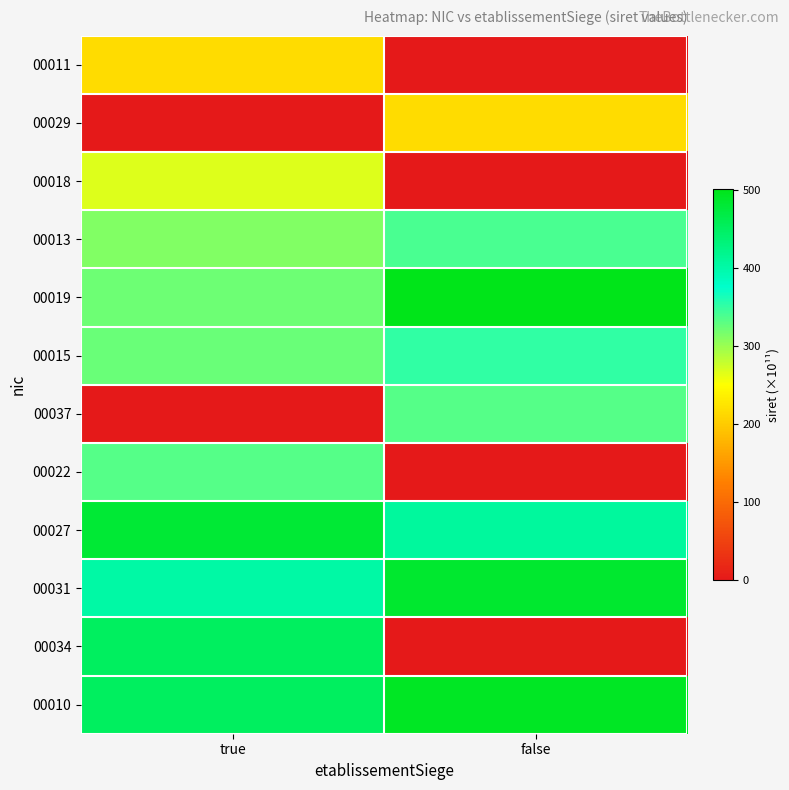

Reading left to right, what are all the values shown in this chart?

00011: true=216.2	false=0.0
00029: true=0.0	false=216.2
00018: true=266.2	false=0.0
00013: true=312.7	false=340.3
00019: true=322.0	false=501.1
00015: true=323.1	false=352.2
00037: true=0.0	false=332.9
00022: true=333.3	false=0.0
00027: true=481.1	false=408.1
00031: true=401.5	false=484.5
00034: true=450.5	false=0.0
00010: true=450.9	false=492.2